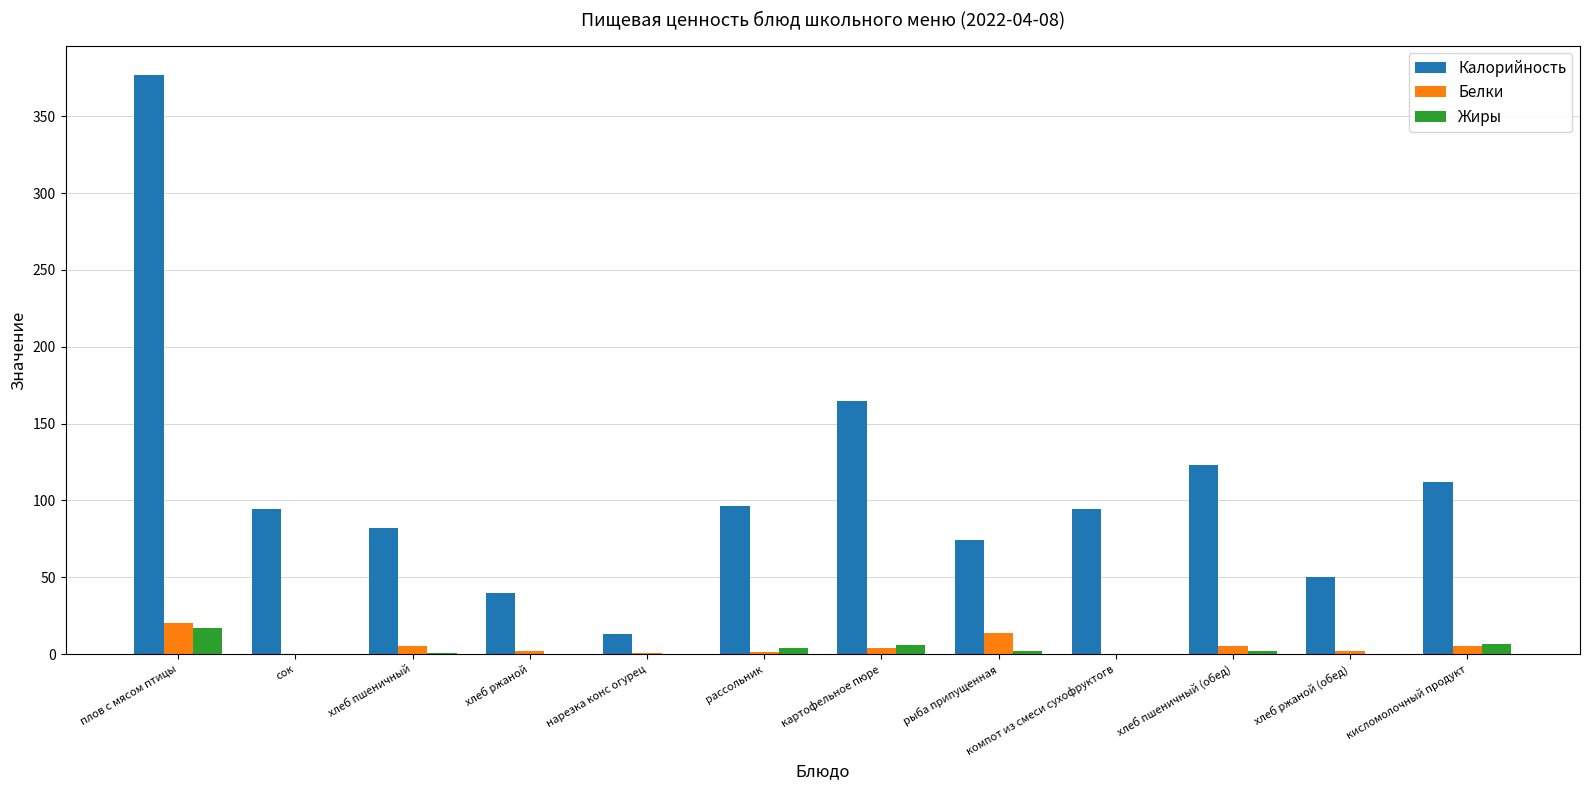

What is the maximum value for Белки?

20.3